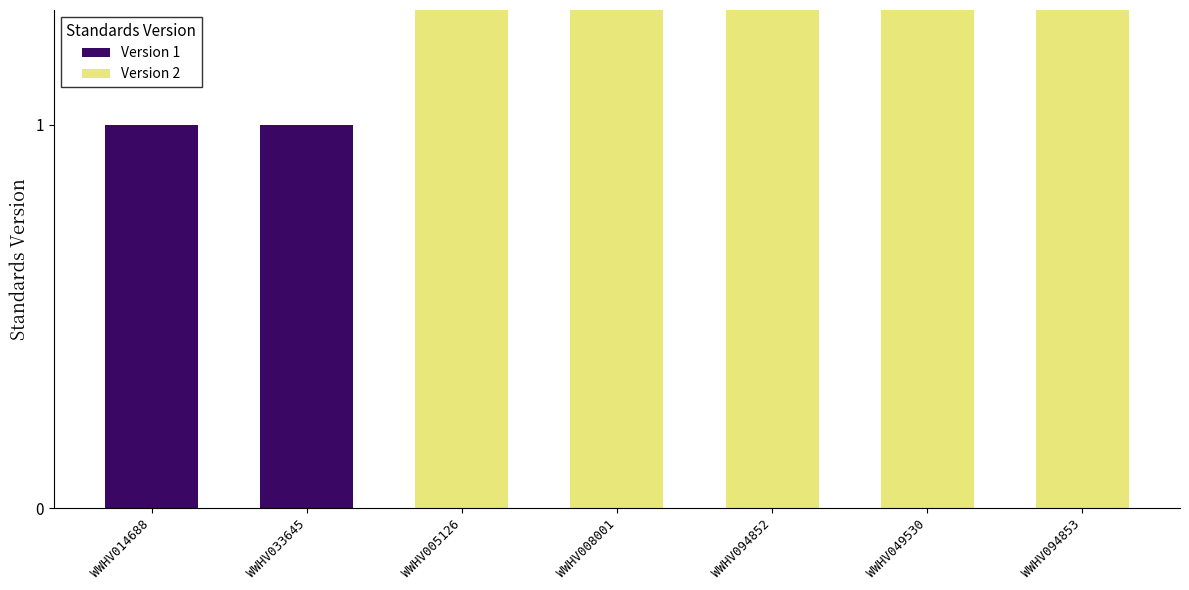

Rank the categories by value from highest to lowest.

WWHV005126, WWHV008001, WWHV094852, WWHV049530, WWHV094853, WWHV014688, WWHV033645